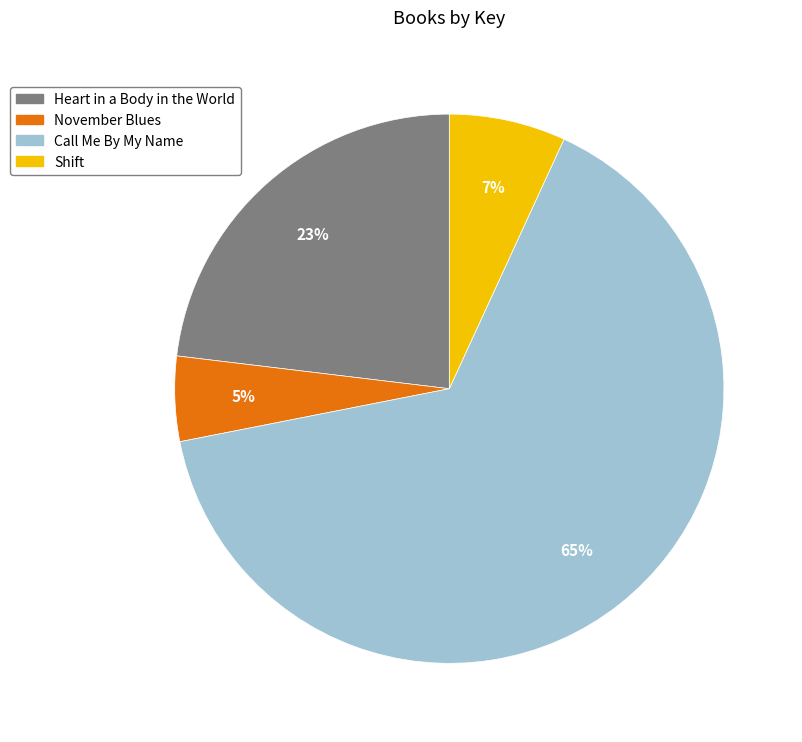

Which slice represents more than half of the pie?

Call Me By My Name